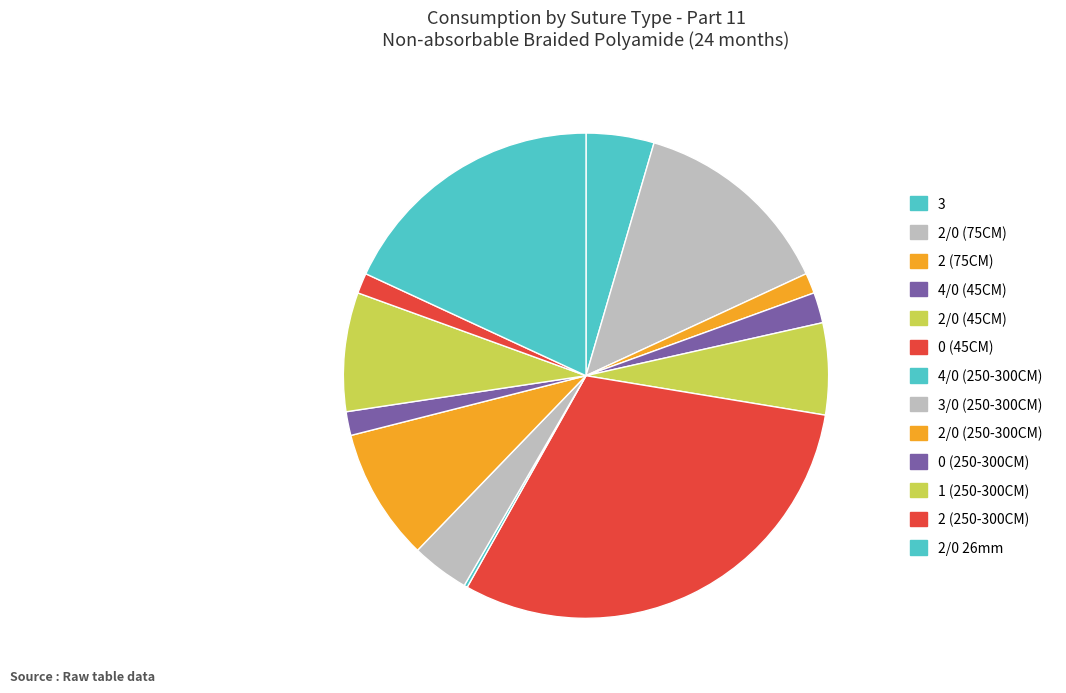

How much of the chart is everything except 2/0 26mm?

81.9%